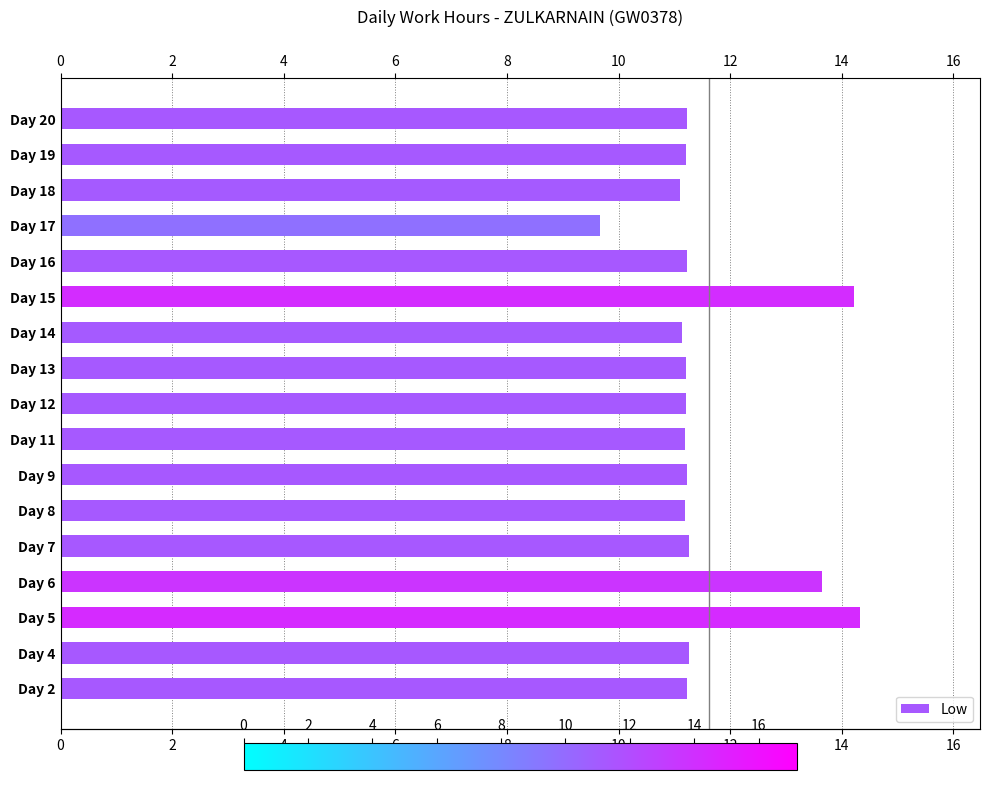

What is the sum of all values?

197.6